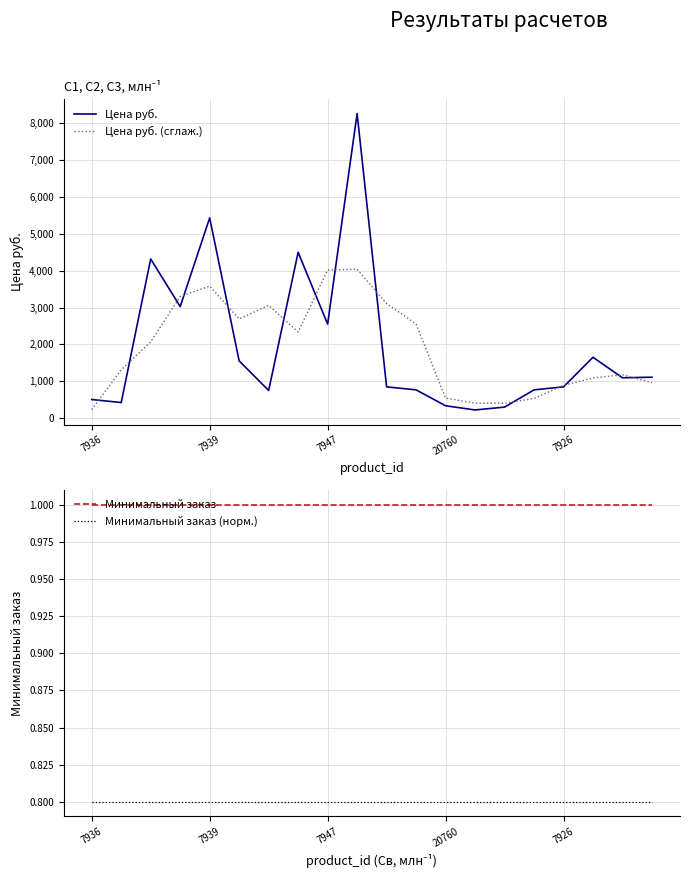

Is this an area chart (filled region under the line)?

No